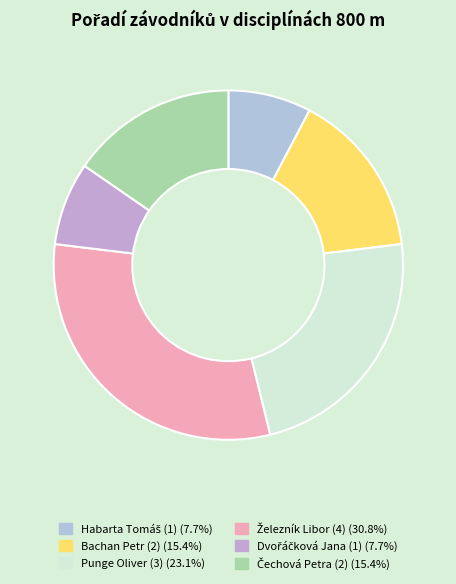

To the nearest percent, what is the difference between the largest and smallest slice percentages?

23%